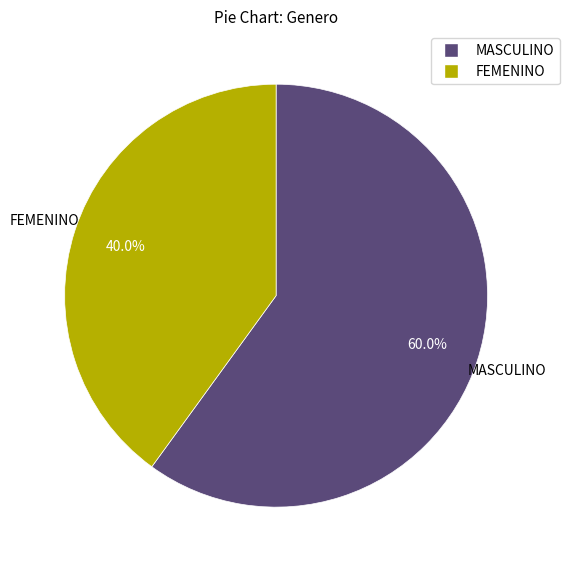

To the nearest percent, what is the difference between the largest and smallest slice percentages?

20%